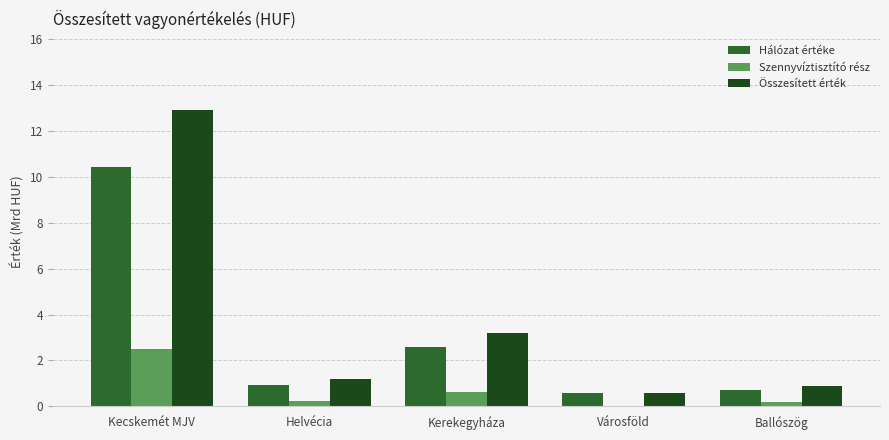

How many groups of bars are there?

5